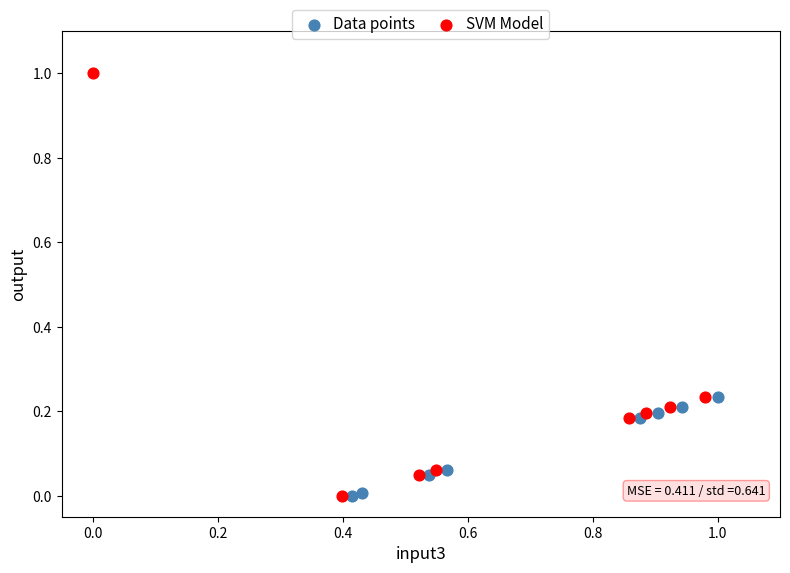

Which series reaches the maximum Y coordinate?

SVM Model